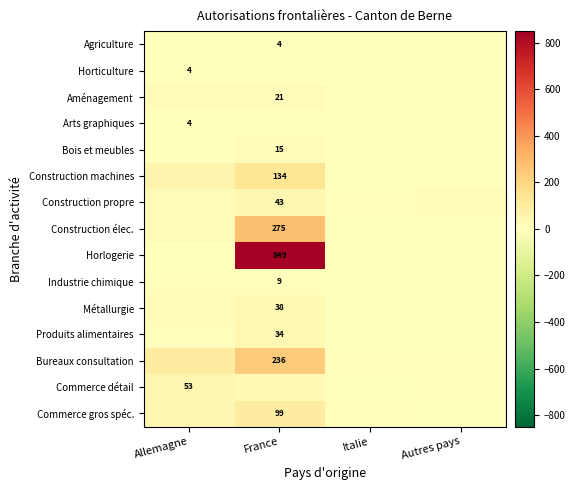

The value of Agriculture at France is 4. True or false?

True